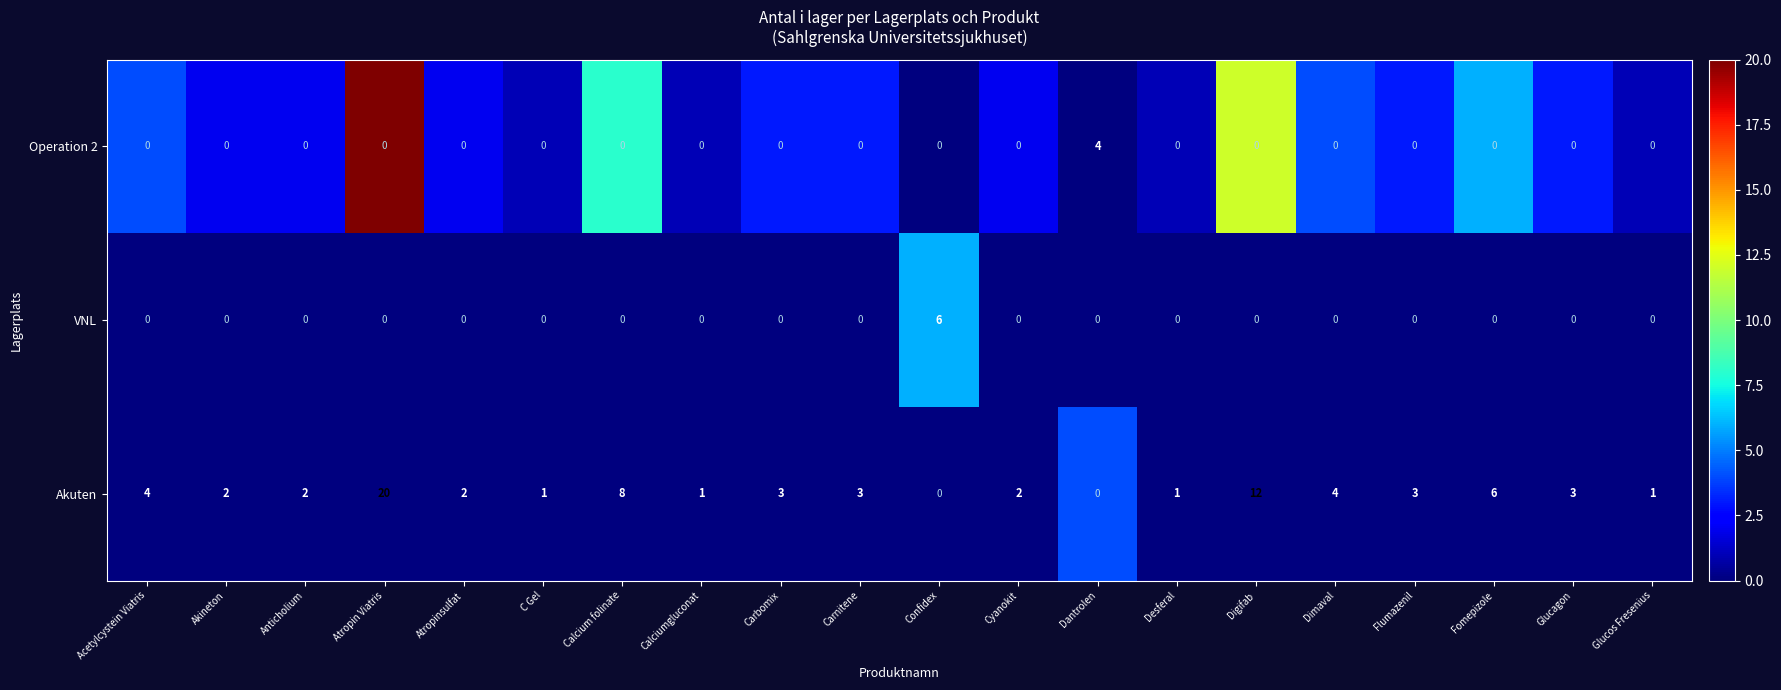

What is the spread (max minus min) of values at Atropin Viatris?

20